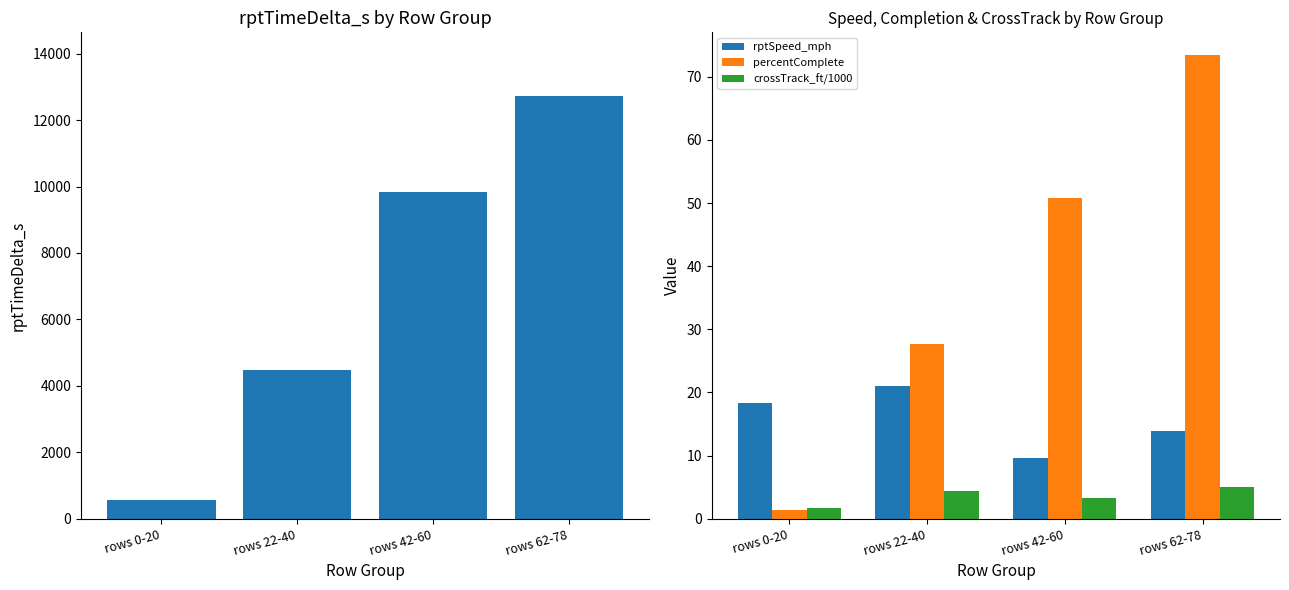

What position from the left is rows 0-20?

1